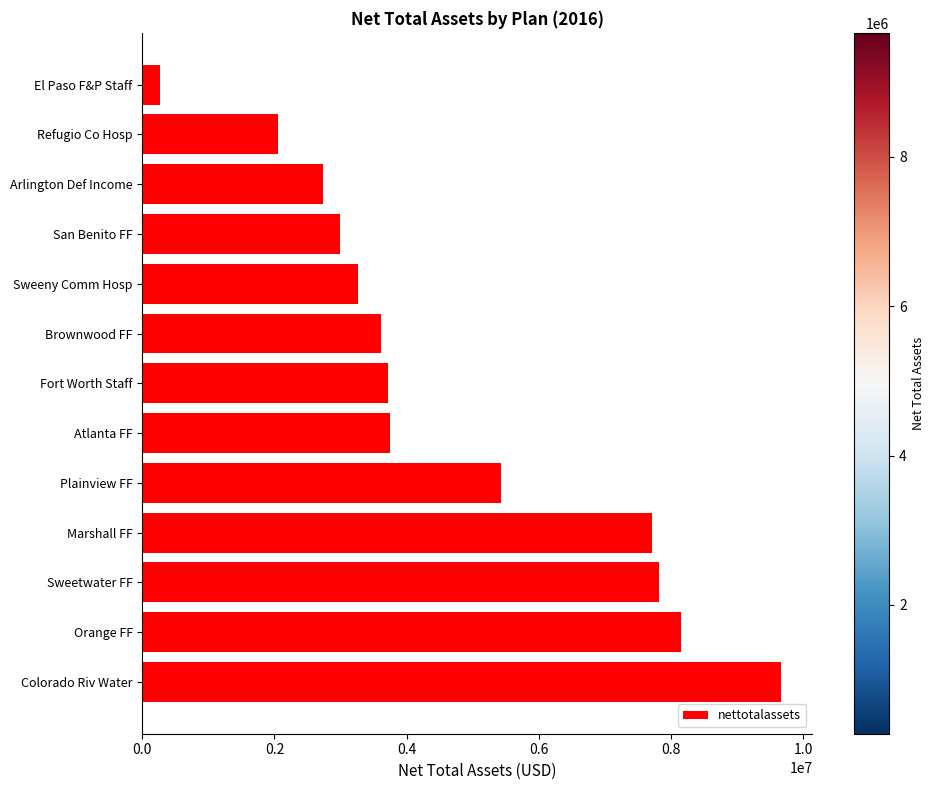

What is the average value?

4704683